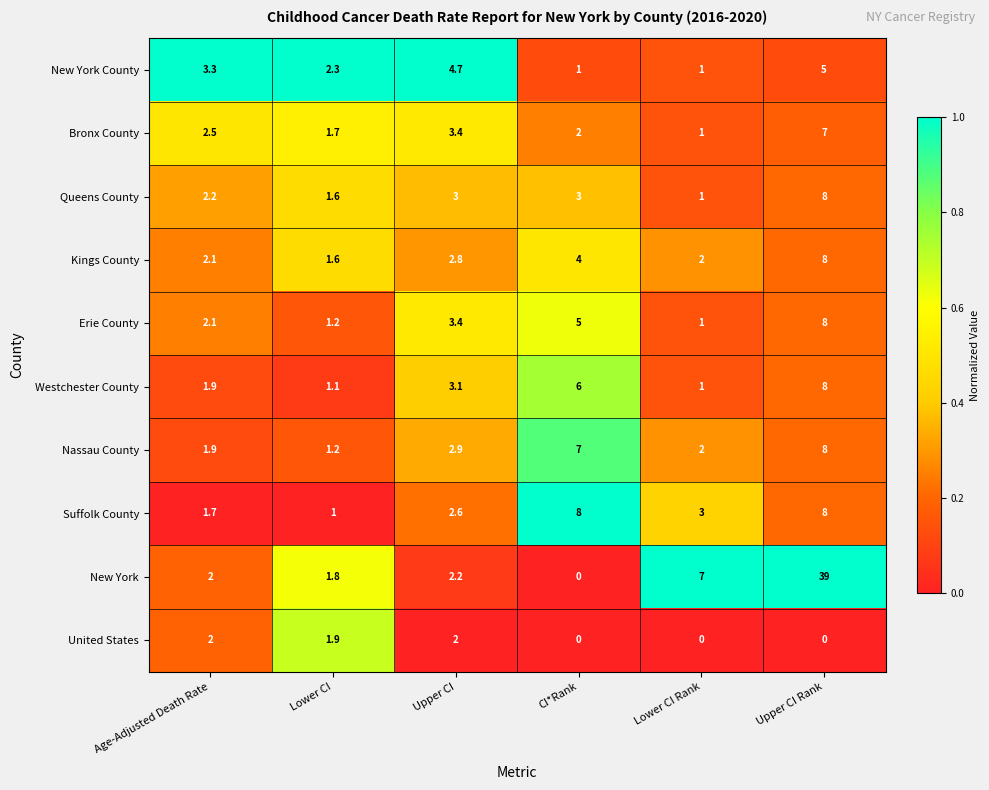

What is the difference between the highest and lowest values at Upper CI?

2.7